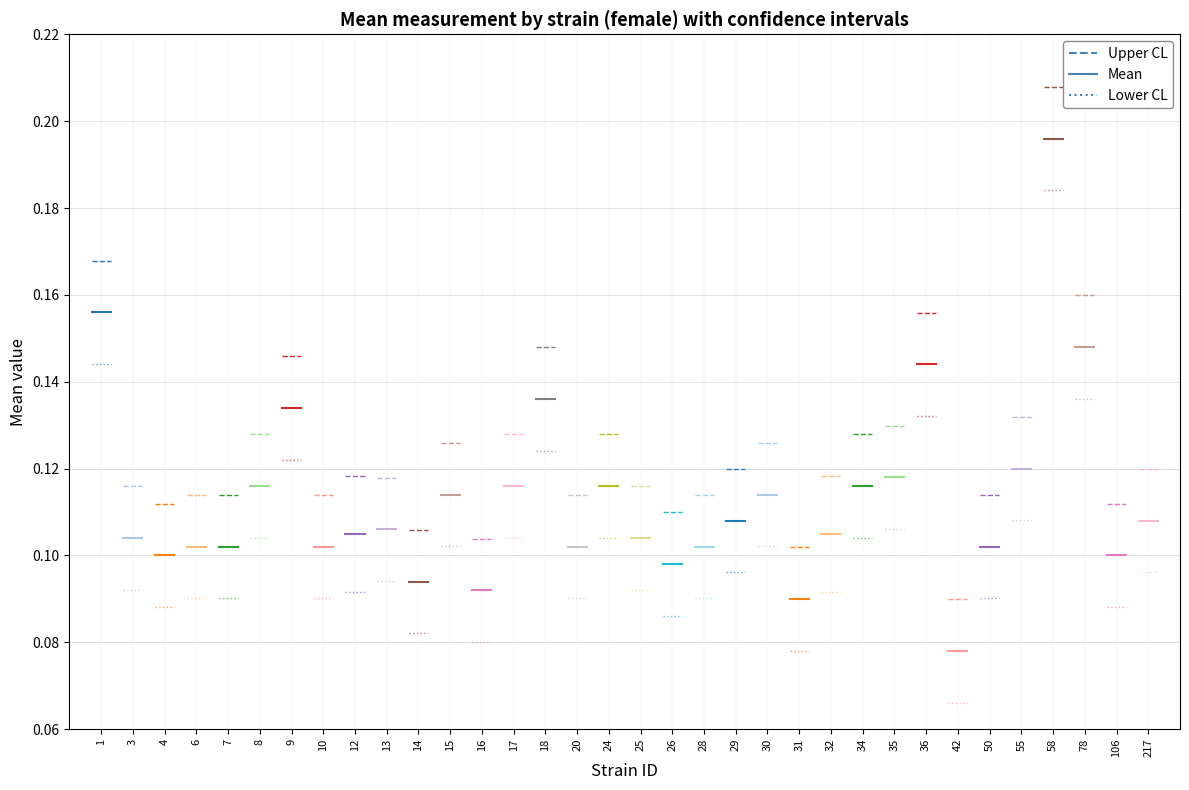

Which has a higher value, 18 or 36?

36